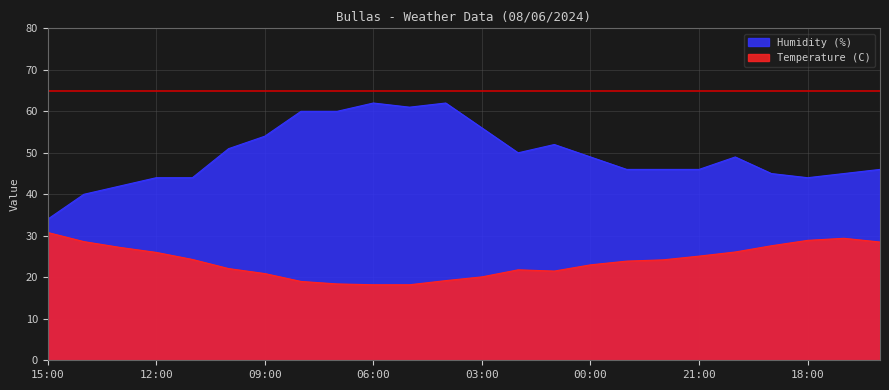

What are all the series names shown in the legend?

Humidity (%), Temperature (C)